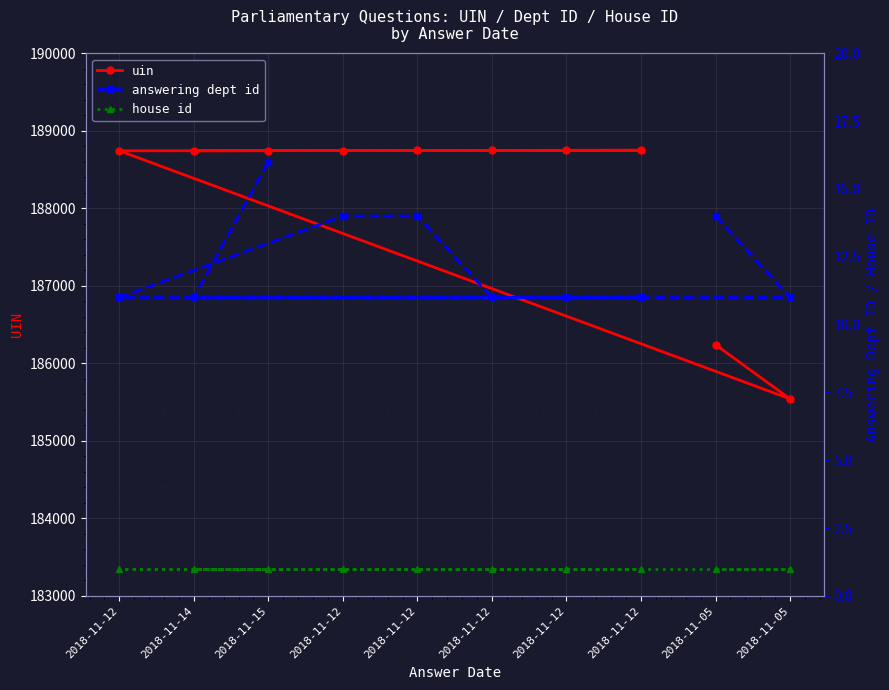

Which series changed the most between 2018-11-12 and 2018-11-12?

answering dept id